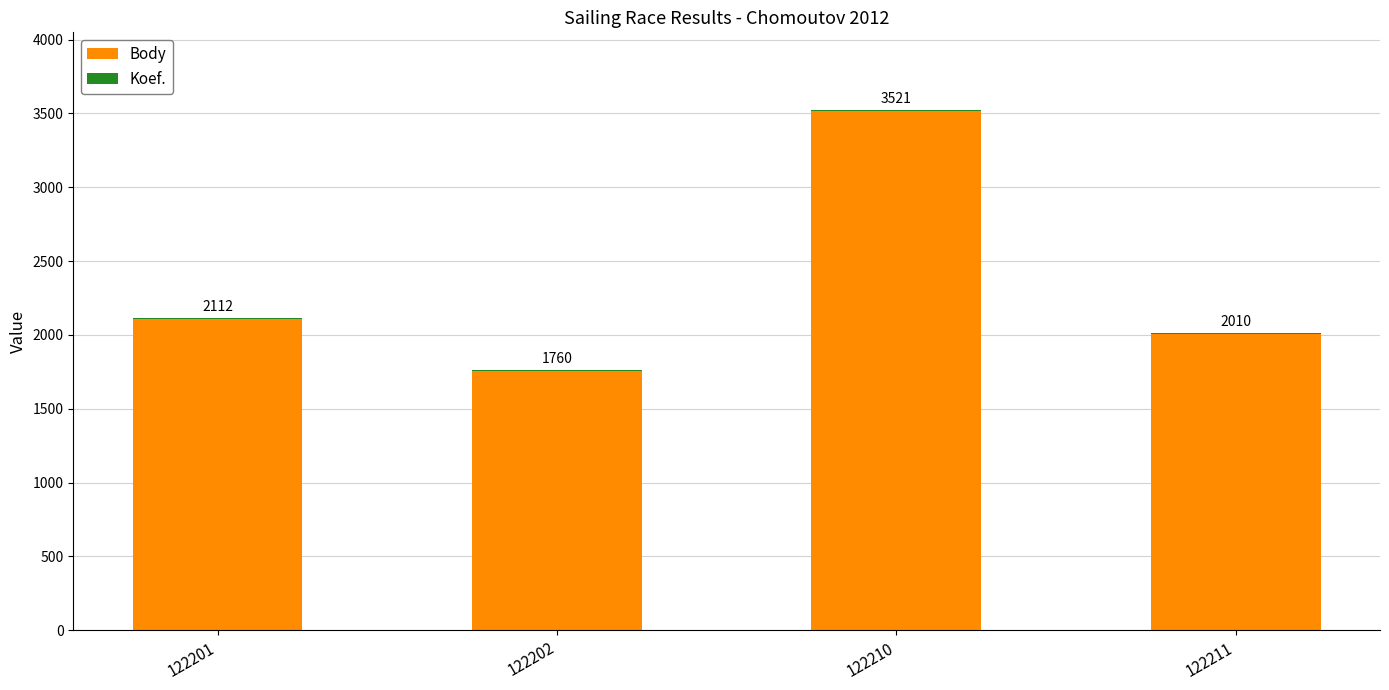

Are the bars horizontal?

No